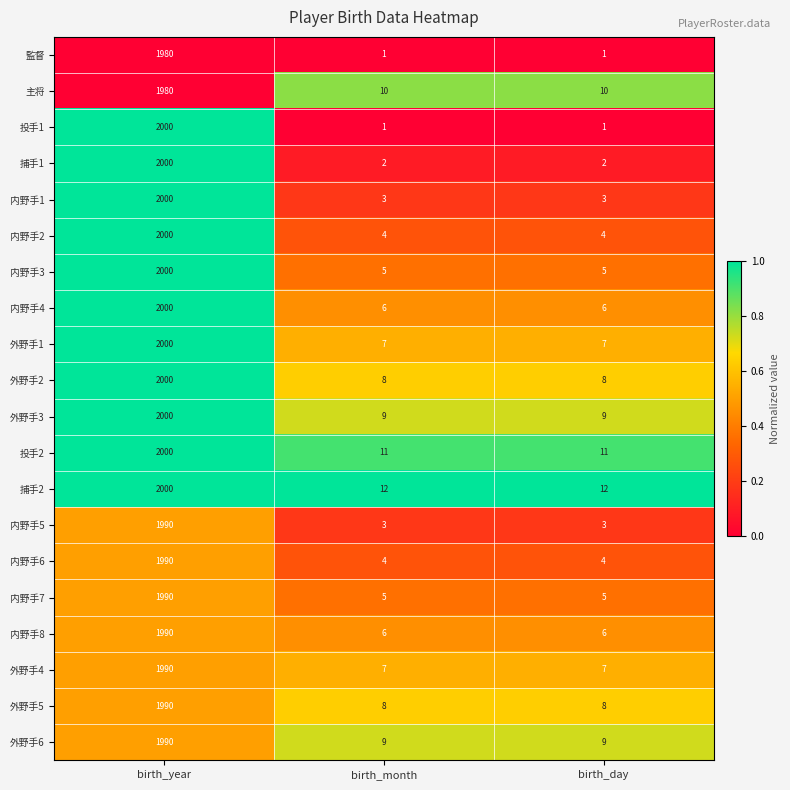

How many data points does each series have?

3